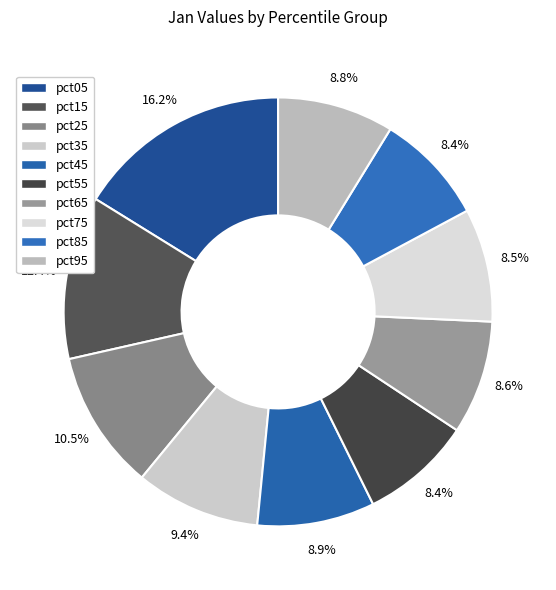

Which category has the biggest portion of the pie?

pct05